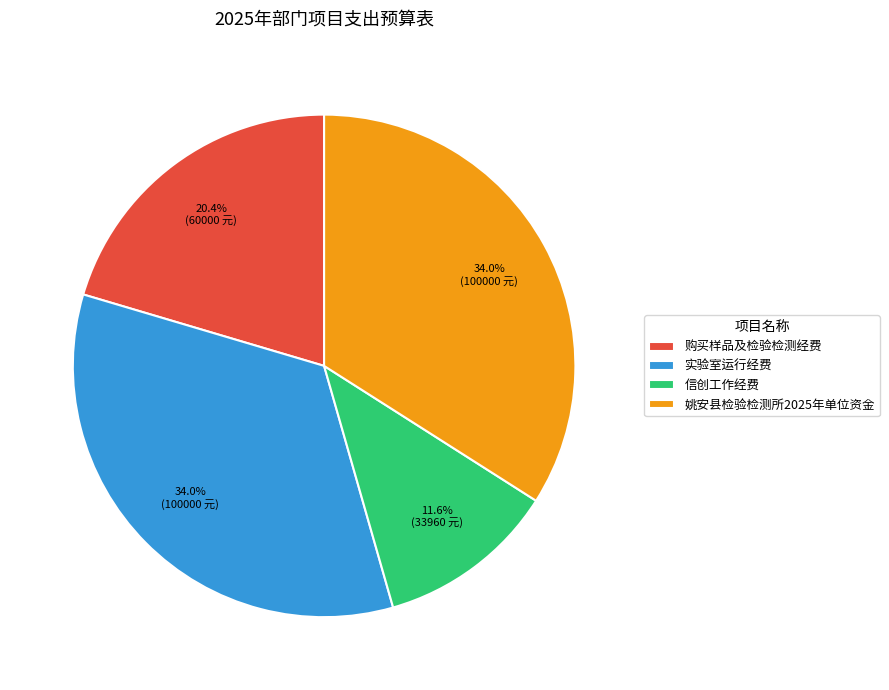

What is the ratio of the value at 购买样品及检验检测经费 to the value at 信创工作经费?

1.8